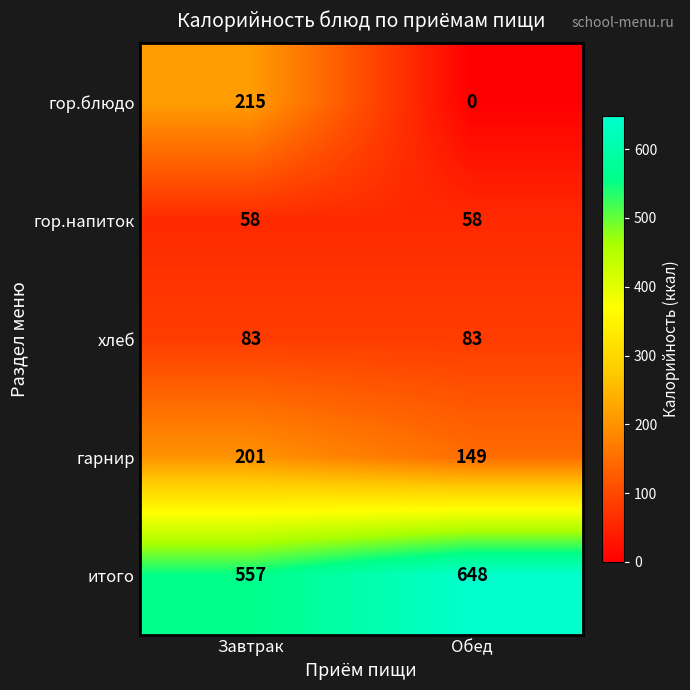

The гарнир series shows 67 at Завтрак. True or false?

False